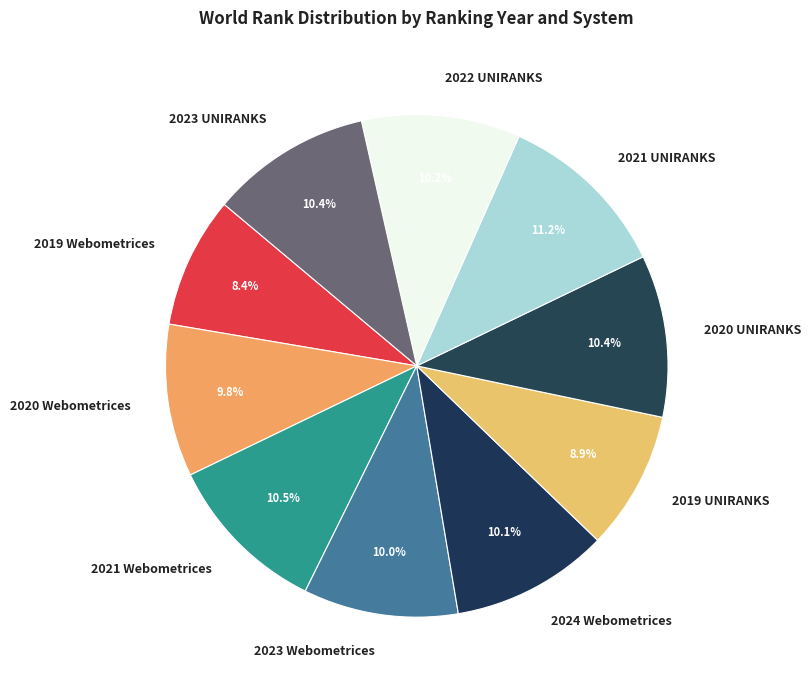

What is the largest slice in the pie chart?

2021 UNIRANKS